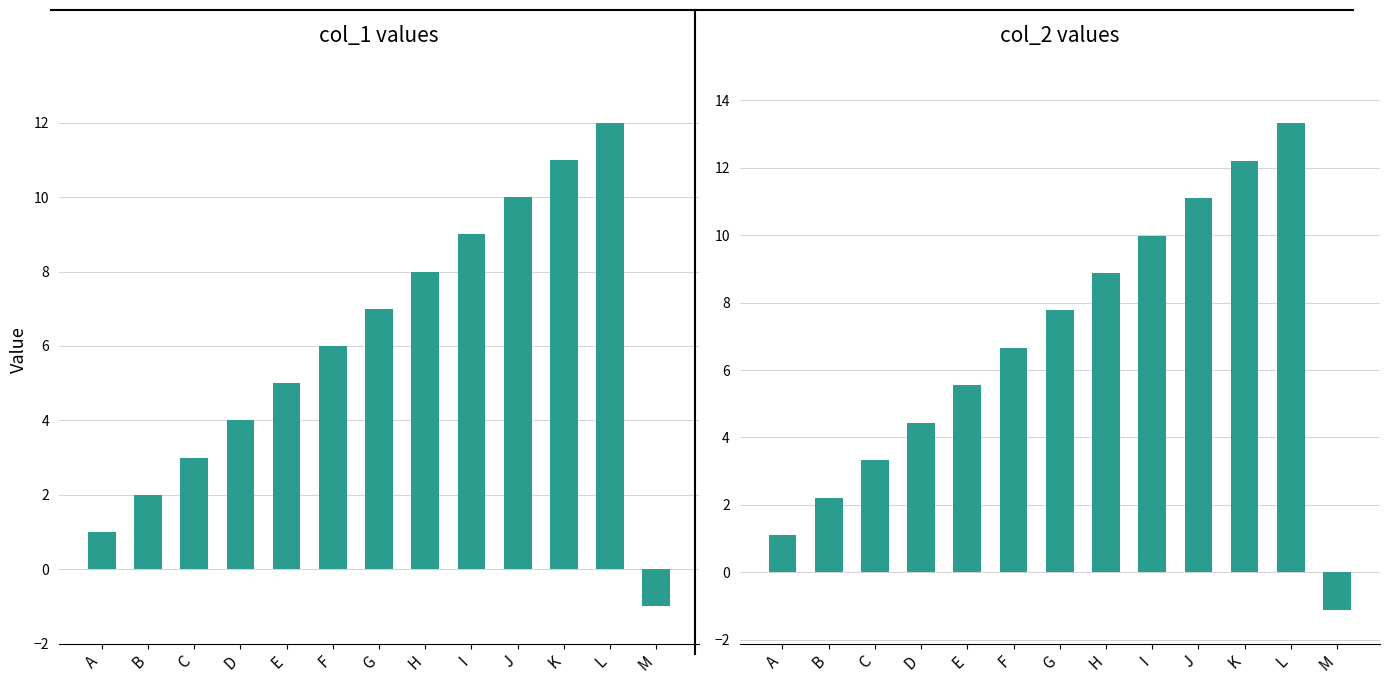

What value does the col_1 series have at D?

4.0